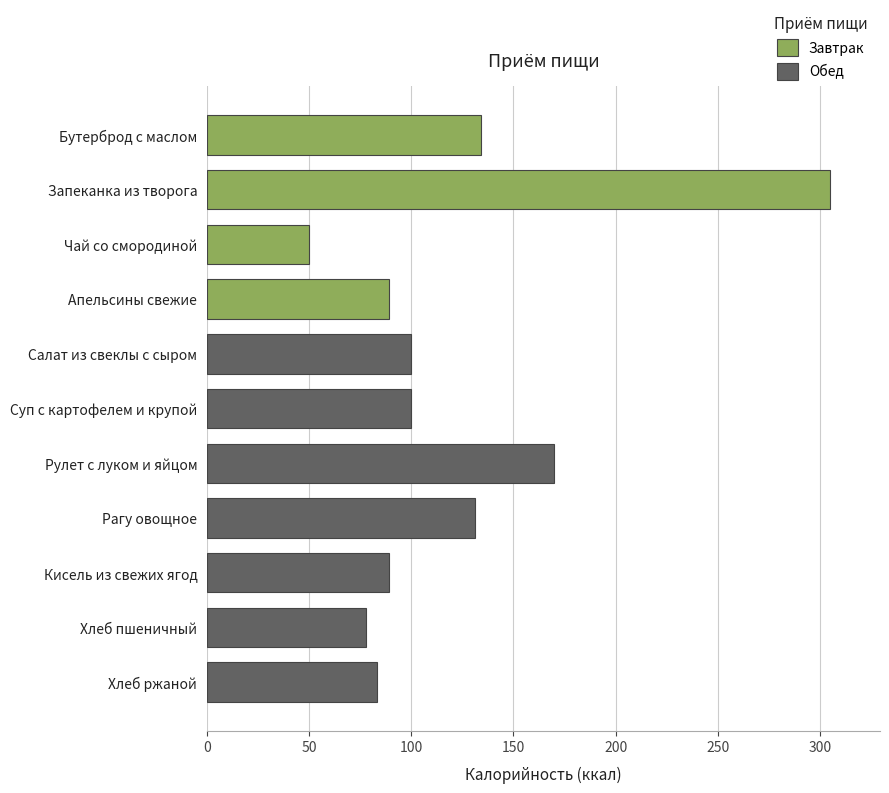

What is the change in value from Салат из свеклы с сыром to Хлеб ржаной?

-17